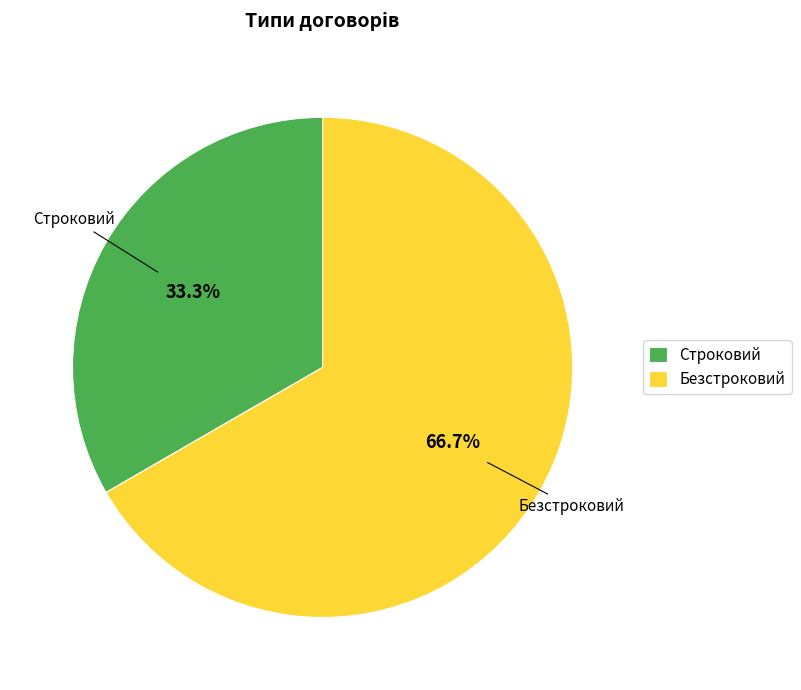

To the nearest percent, what is the combined percentage of Строковий and Безстроковий?

100%